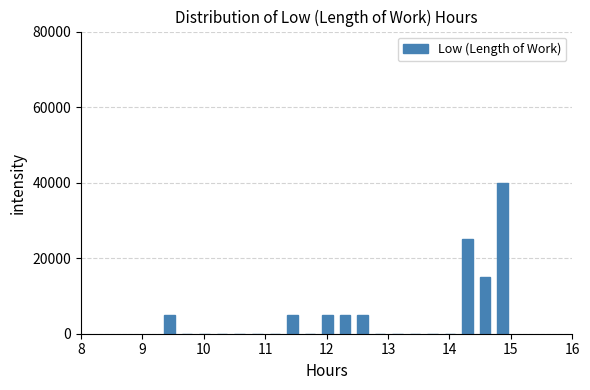

Read against the x-axis, roughly where is the centre of the tallest bar?

14.9